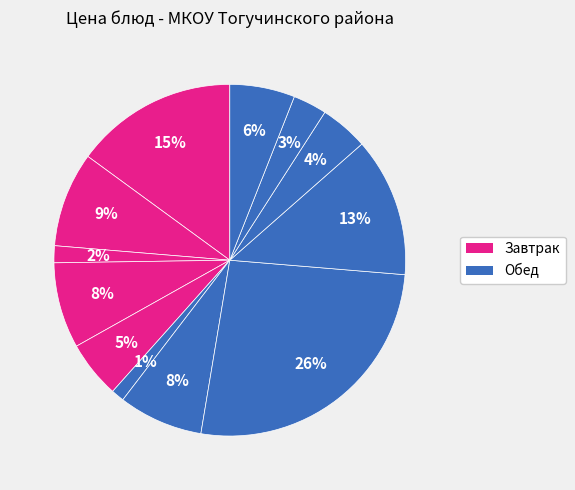

How many slices are in this pie chart?

12